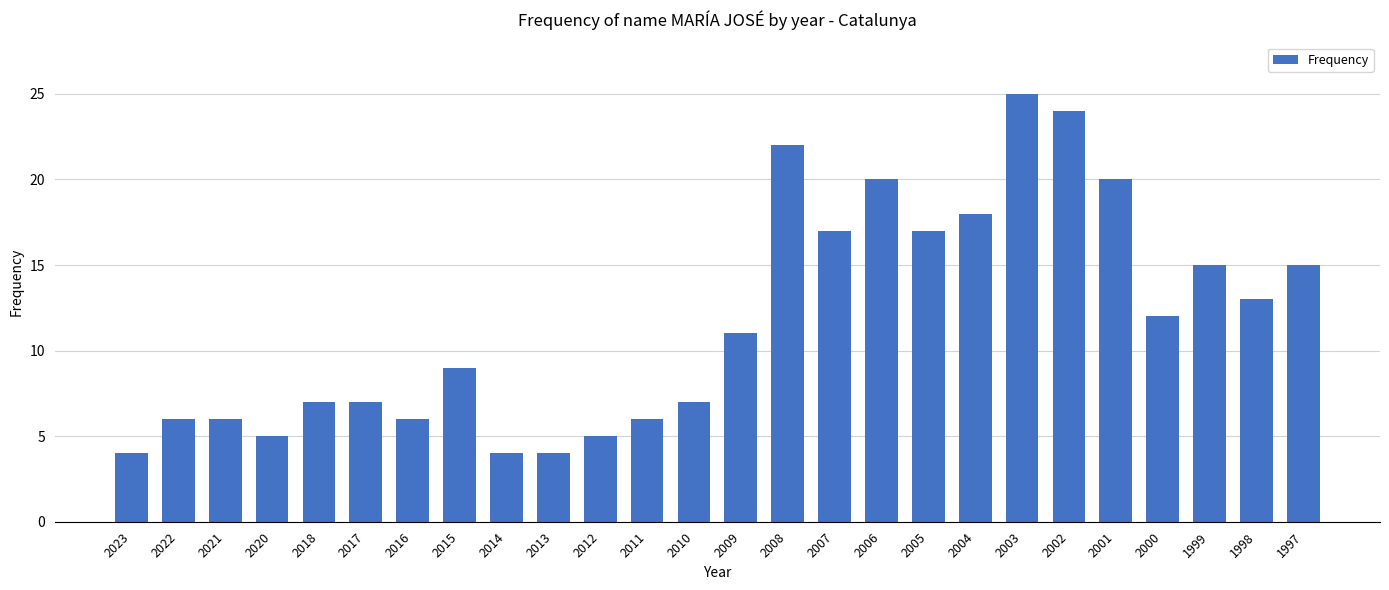

What is the greatest value displayed?

25